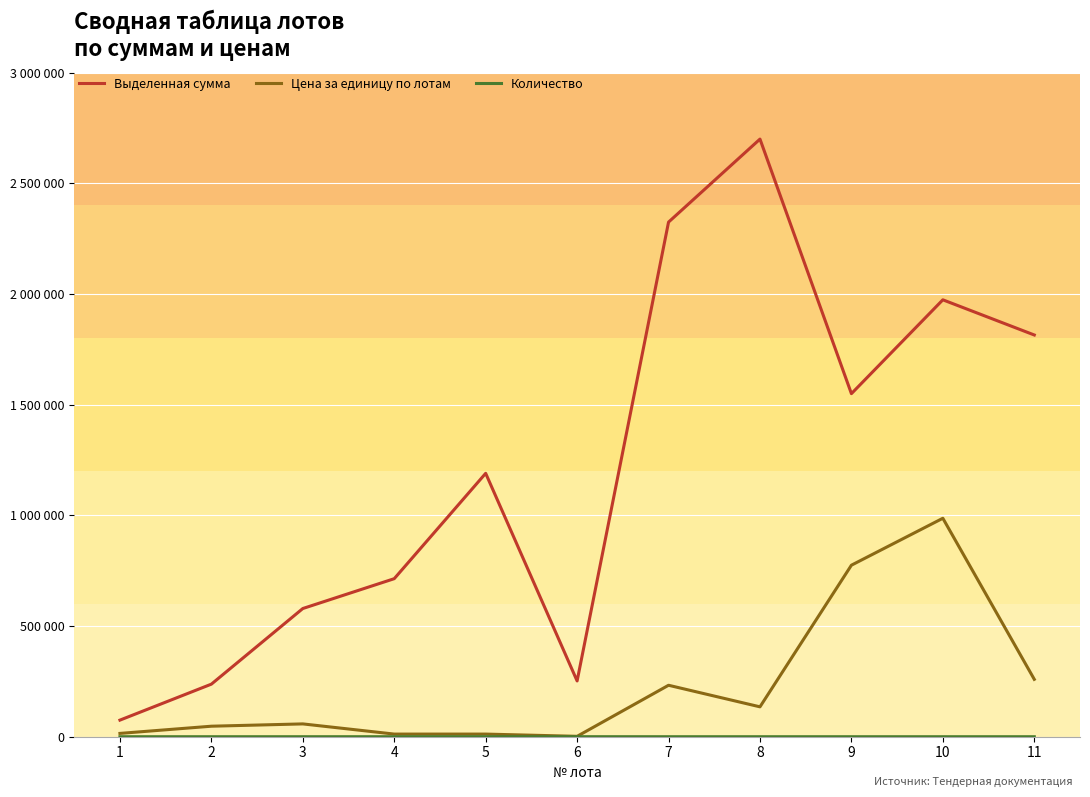

At which category is the sum across all series the highest?

10